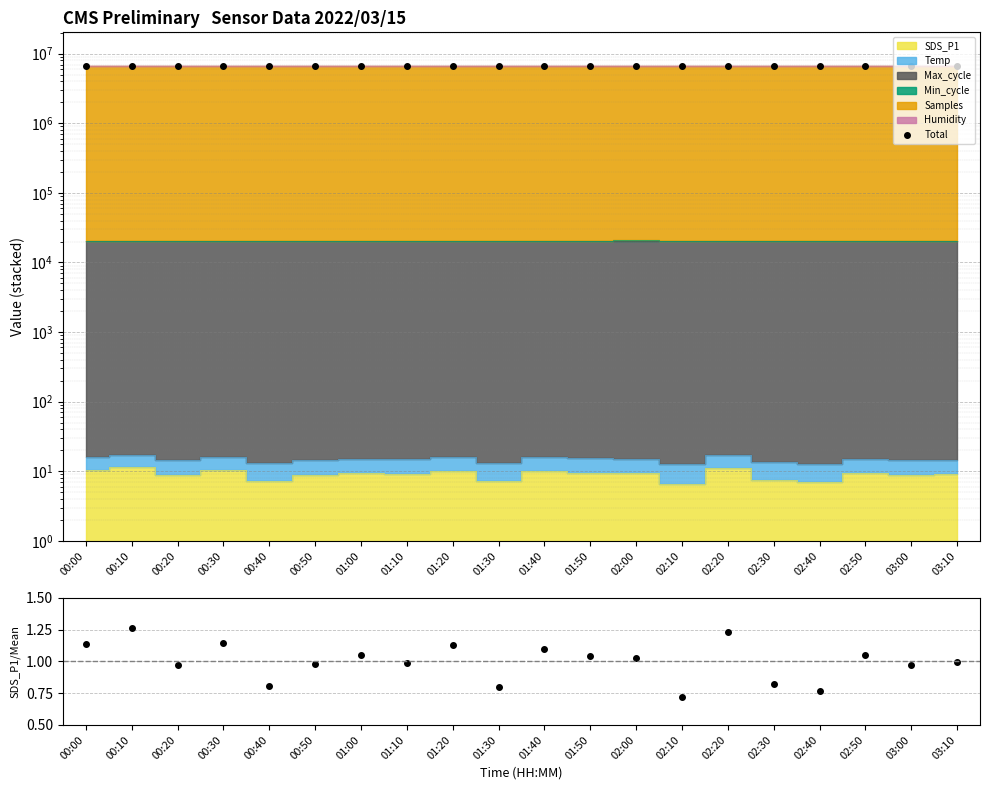

List the labels in order of Total value, smallest first.

00:10, 00:00, 03:00, 00:30, 00:20, 02:40, 02:50, 02:10, 02:00, 02:20, 02:30, 03:10, 00:40, 01:50, 00:50, 01:20, 01:00, 01:40, 01:10, 01:30